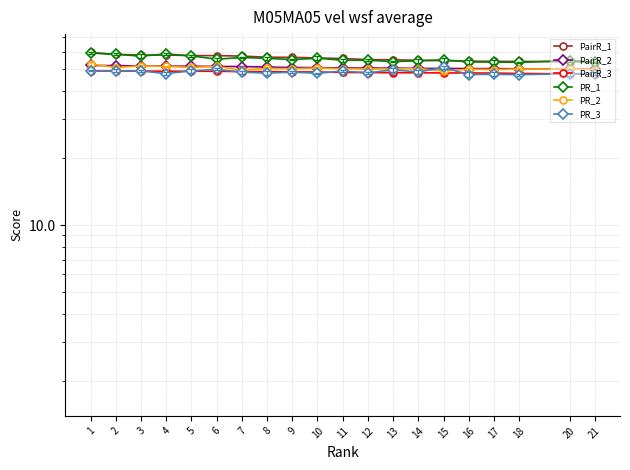

True or false: PR_3 and PR_1 cross at least once.

False